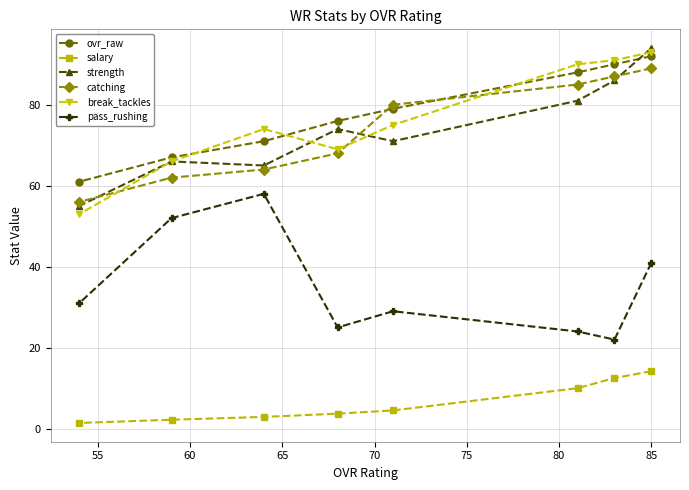

Does the chart have visible grid lines?

Yes